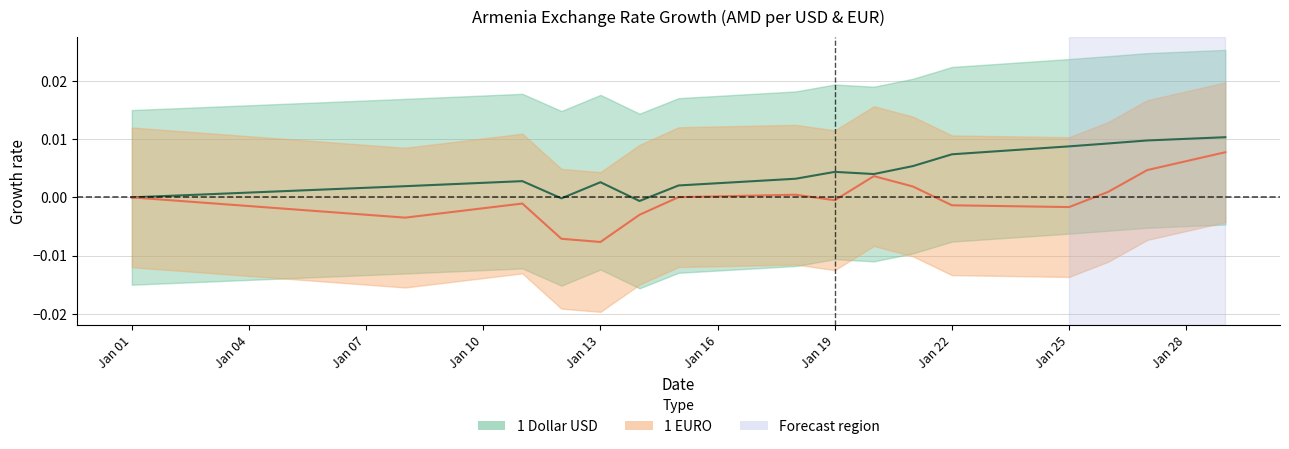

Reading left to right, what are all the values shown in this chart?

1 Dollar USD: 0.0	0.0	0.0	-0.0	0.0	-0.0	0.0	0.0	0.0	0.0	0.0	0.0	0.0	0.0	0.0	0.0
1 EURO: 0.0	-0.0	-0.0	-0.0	-0.0	-0.0	0.0	0.0	-0.0	0.0	0.0	-0.0	-0.0	0.0	0.0	0.0